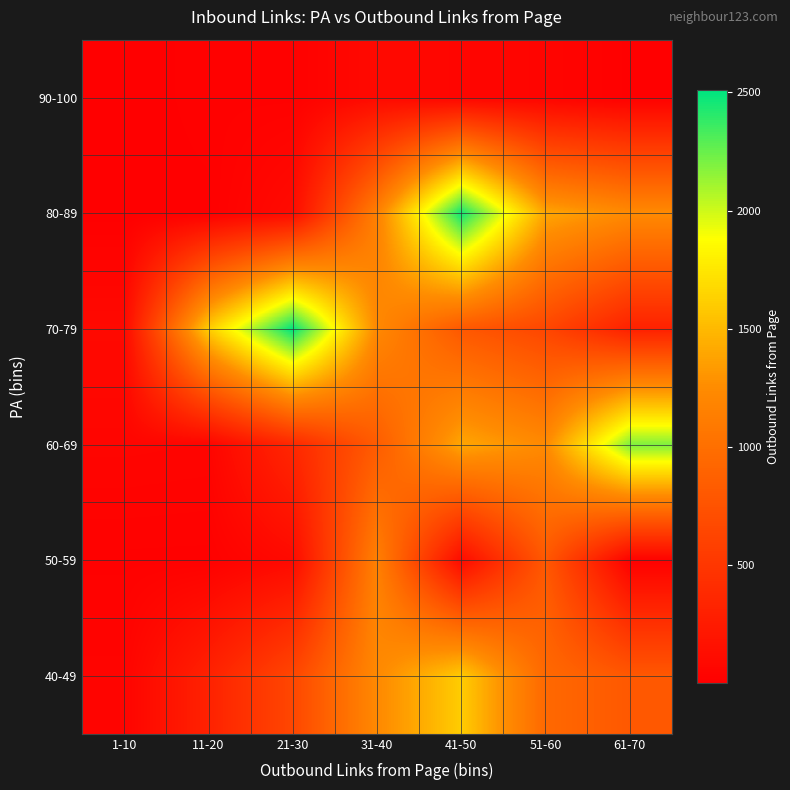

What is the total value across all series at 11-20?

2006